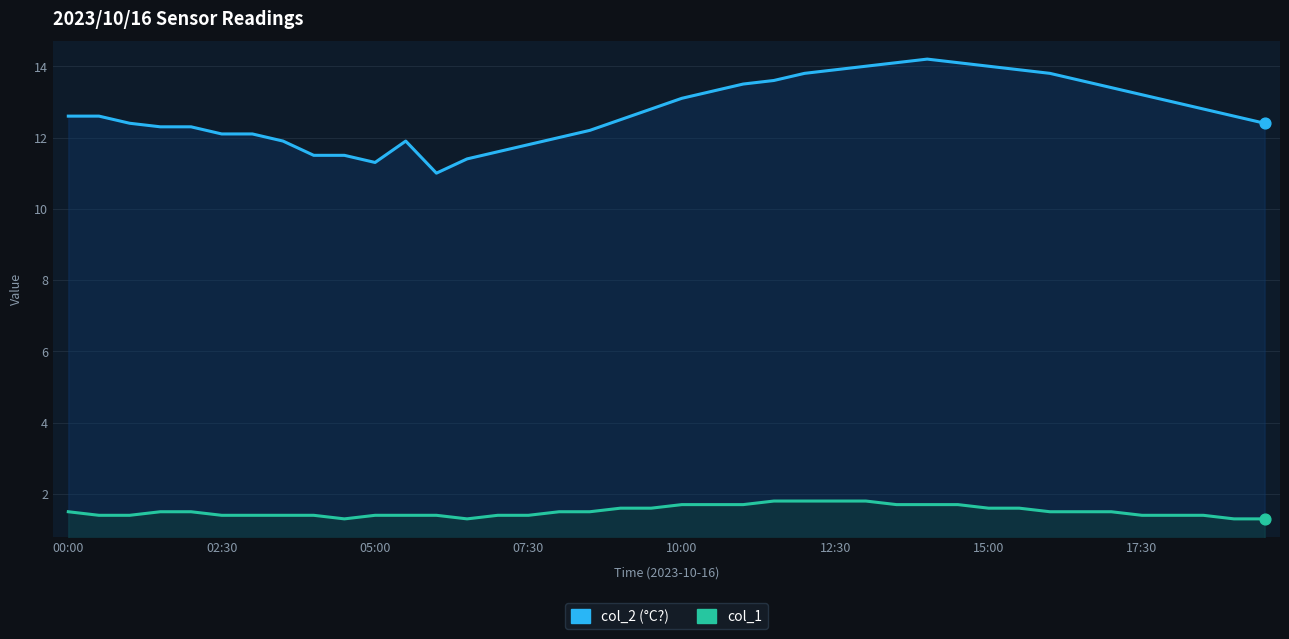

Is the value of col_2 at 17 greater than the value of col_1 at 21?

Yes